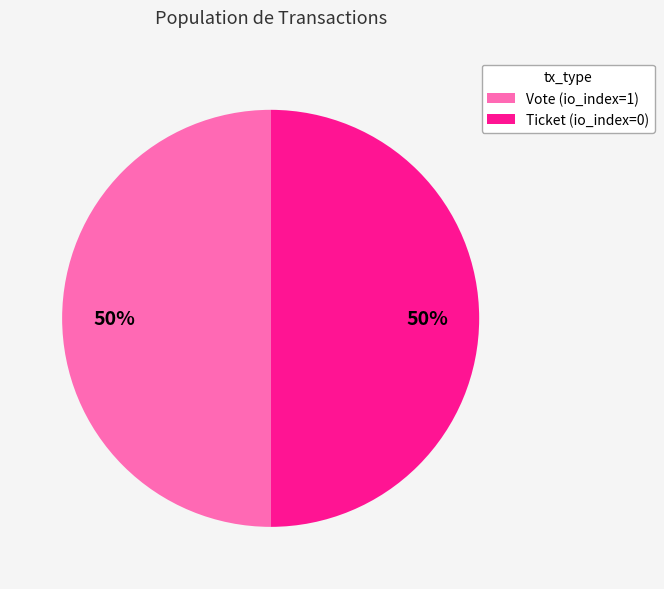

Combined, do Ticket (io_index=0) and Vote (io_index=1) account for over 50%?

Yes